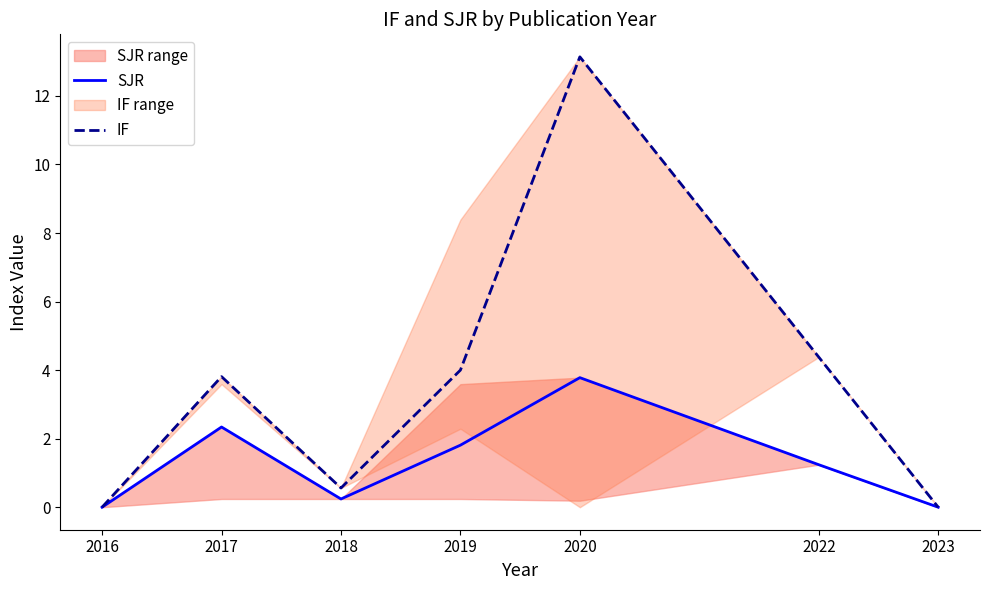

Does the chart display data point markers on the line(s)?

No